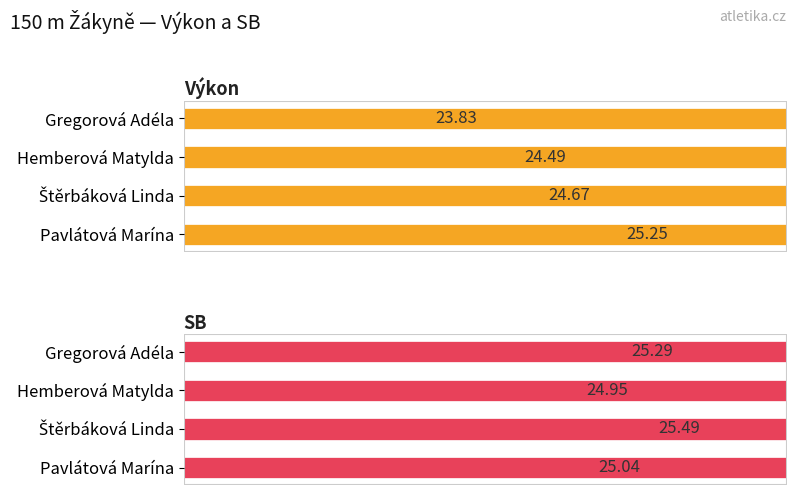

Count the Výkon values in the range 24 to 25.

2